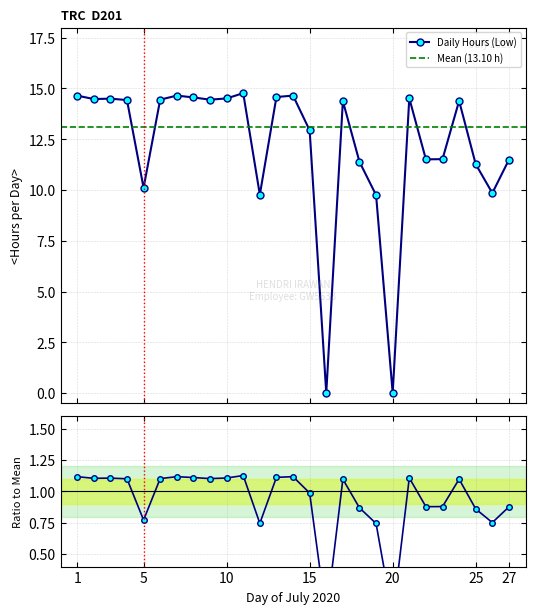

How many categories are shown in the chart?

27